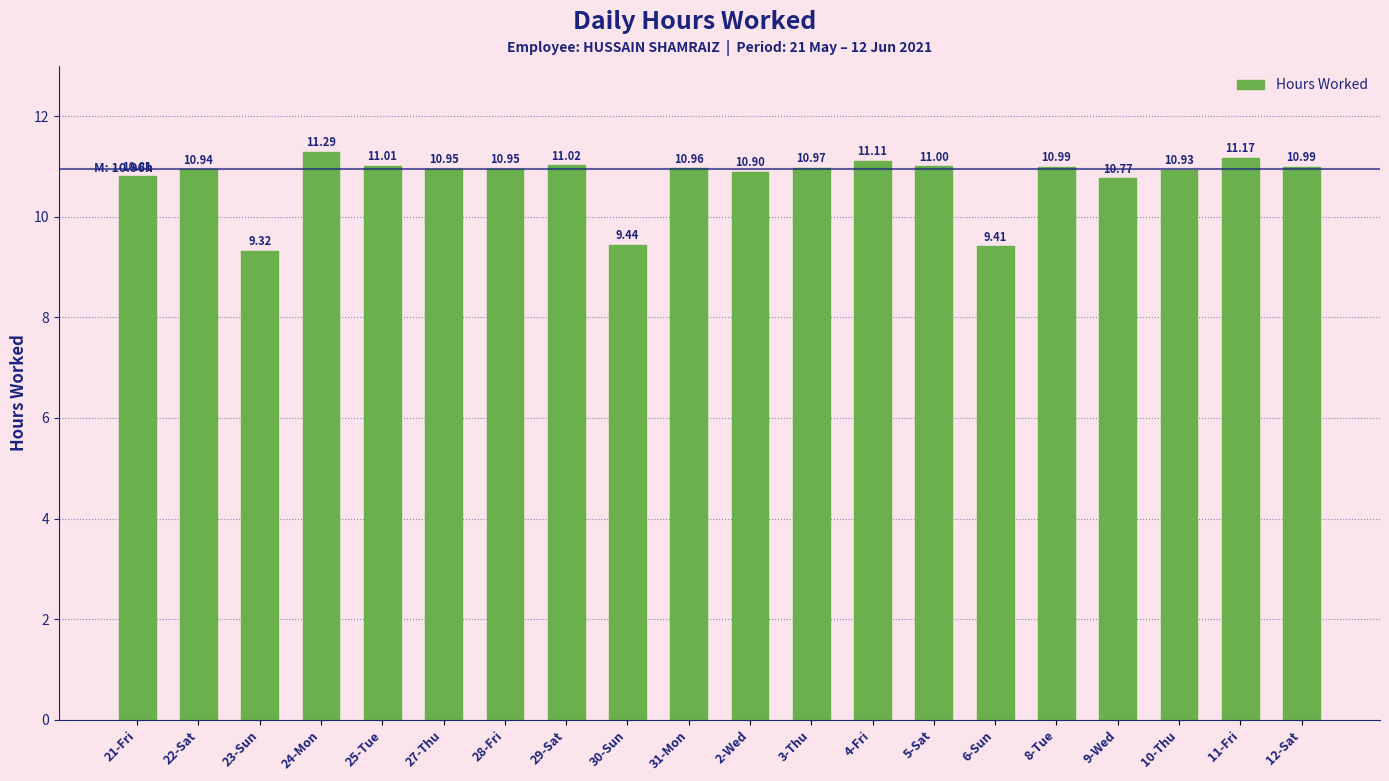

The chart shows a value of 10.8 at 21-Fri. True or false?

True